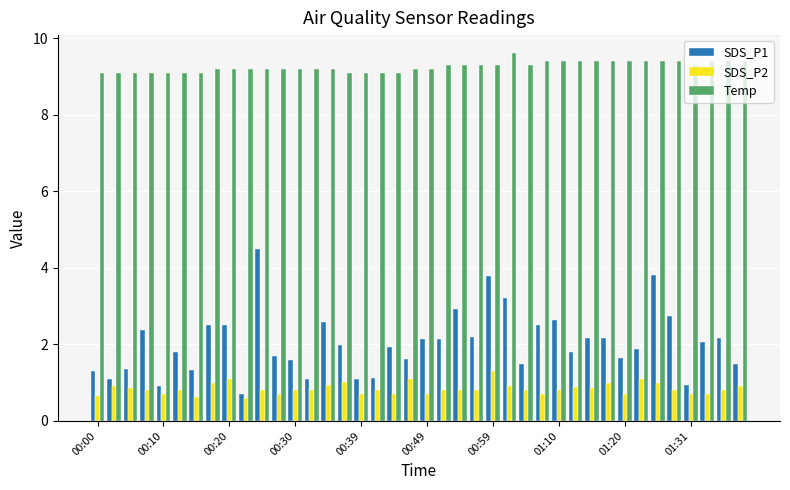

What is the difference between the second highest and second lowest values in the SDS_P2 series?

0.5